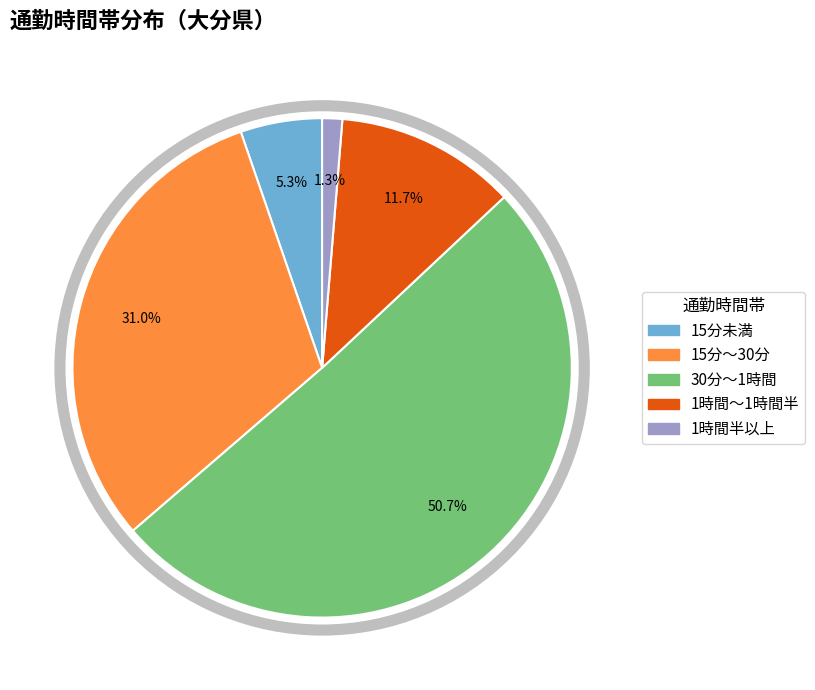

Is there a majority slice in this chart?

Yes